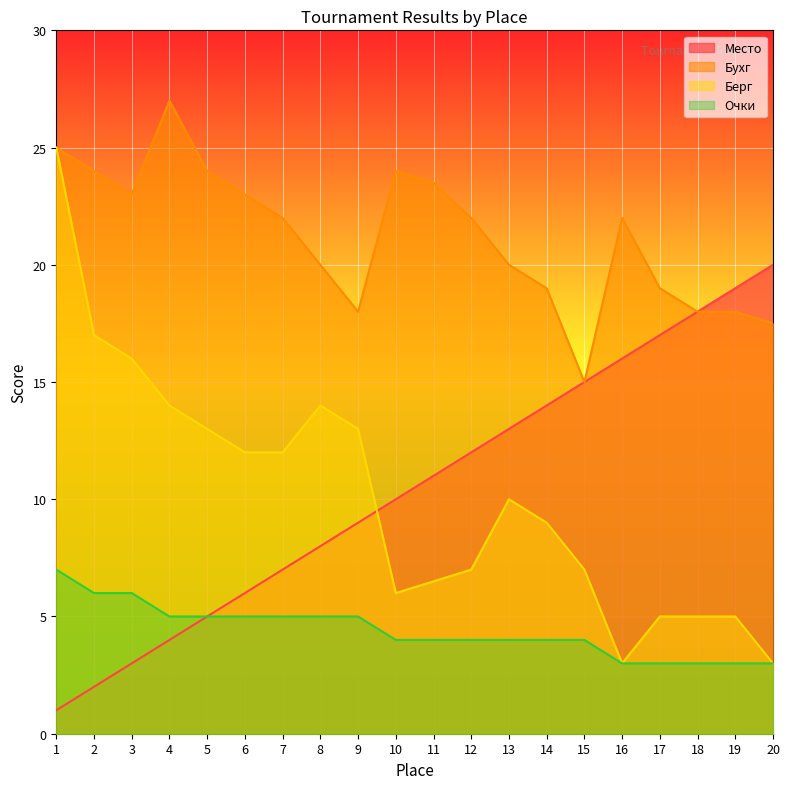

How many lines are shown in the chart?

4